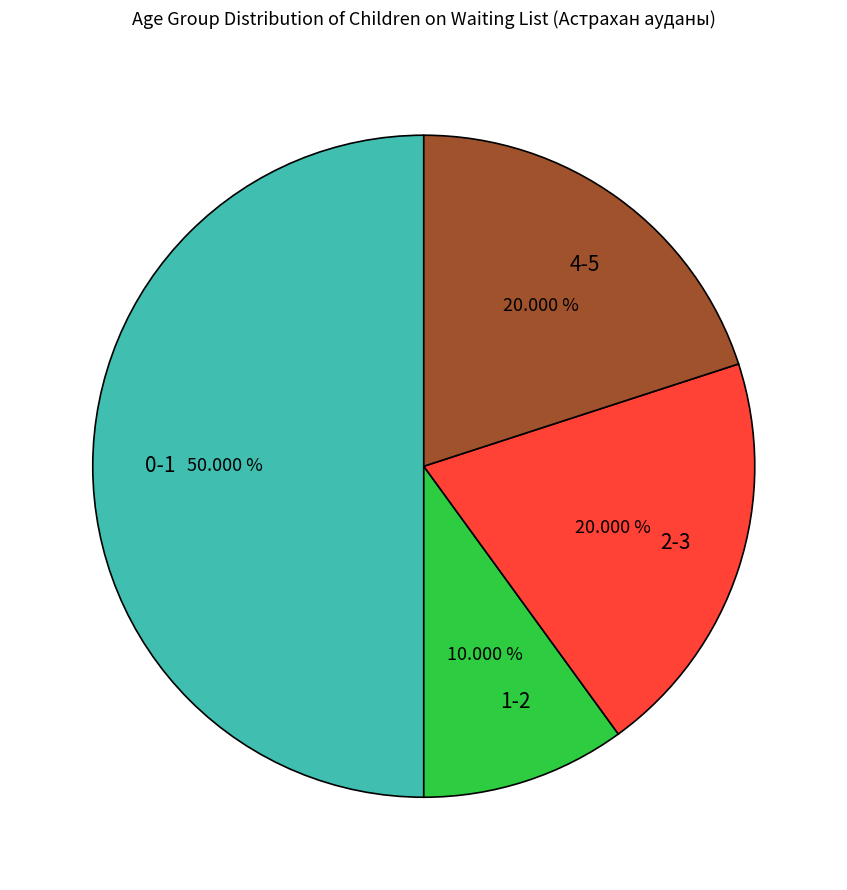

Approximately how many times larger is the value at 4-5 compared to 0-1?

0.4